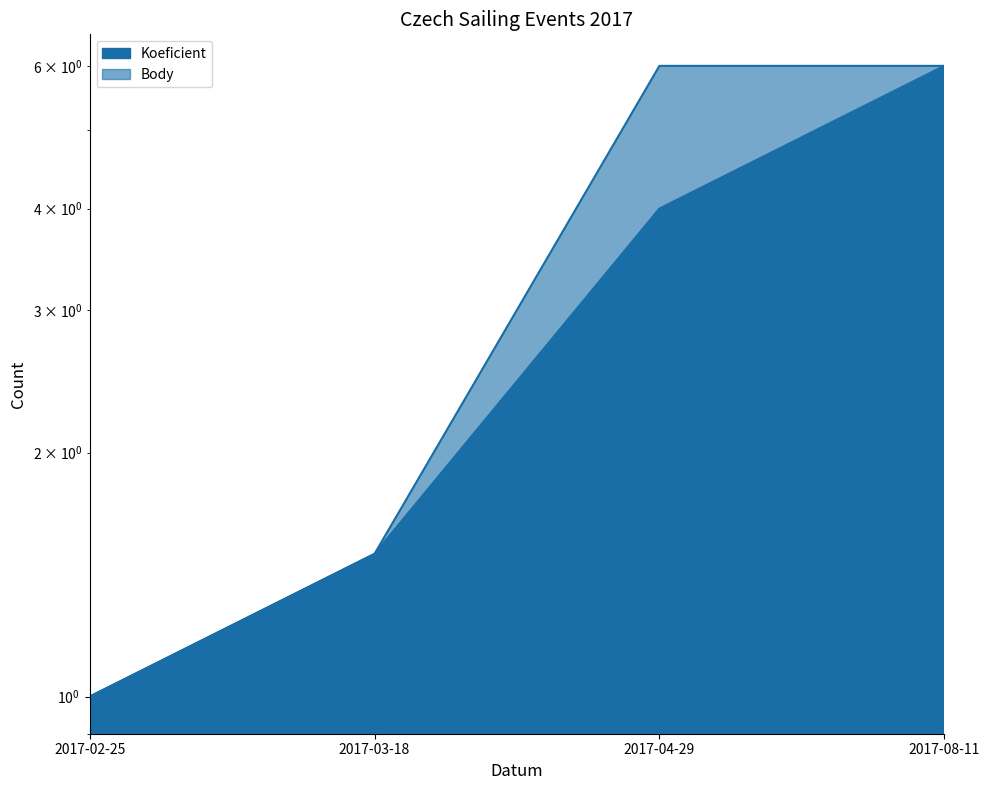

Reading left to right, list all the values displayed in this chart.

Koeficient: 2017-02-25=1.0	2017-03-18=1.5	2017-04-29=4.0	2017-08-11=6.0
Body: 2017-02-25=1.0	2017-03-18=1.5	2017-04-29=6.0	2017-08-11=6.0